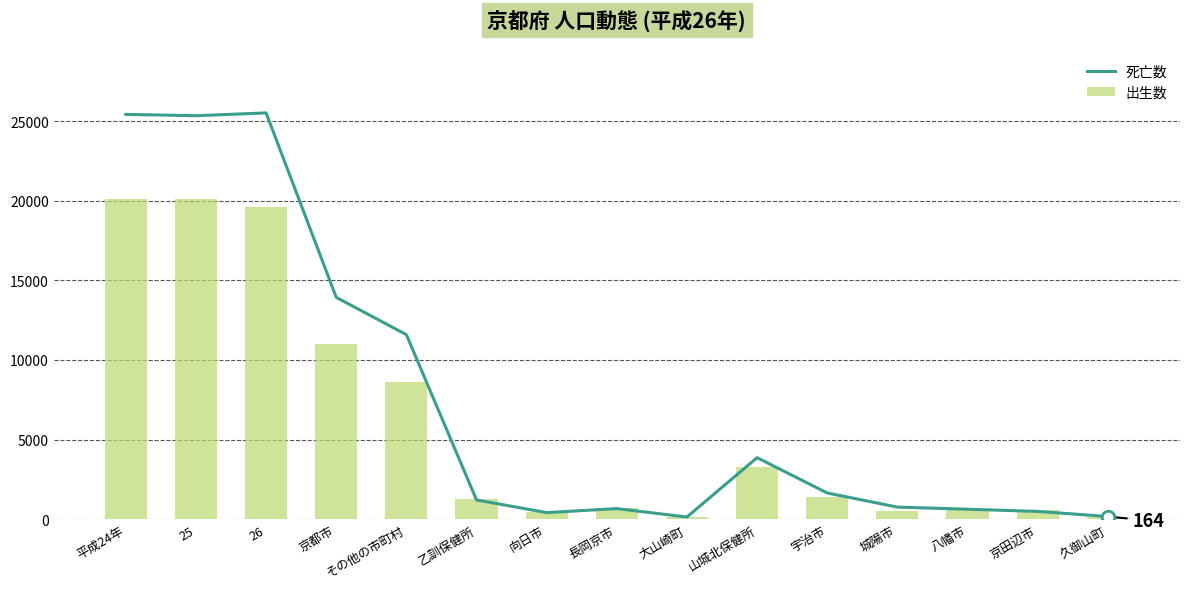

What is the difference between the 死亡数 values at 城陽市 and 山城北保健所?

3104